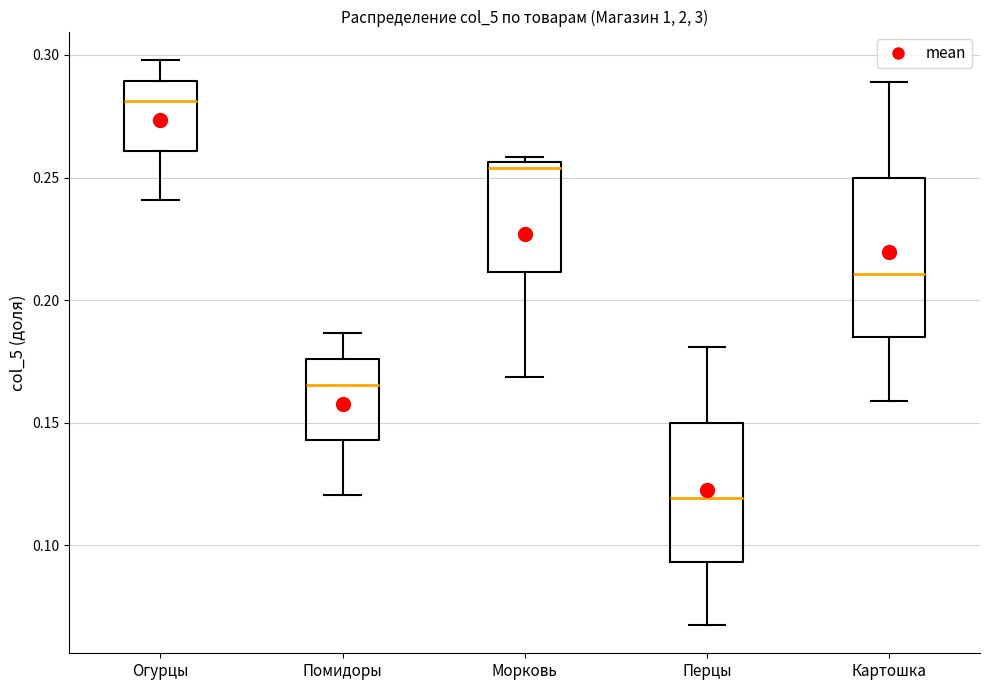

Which box's median line is the lowest?

Перцы